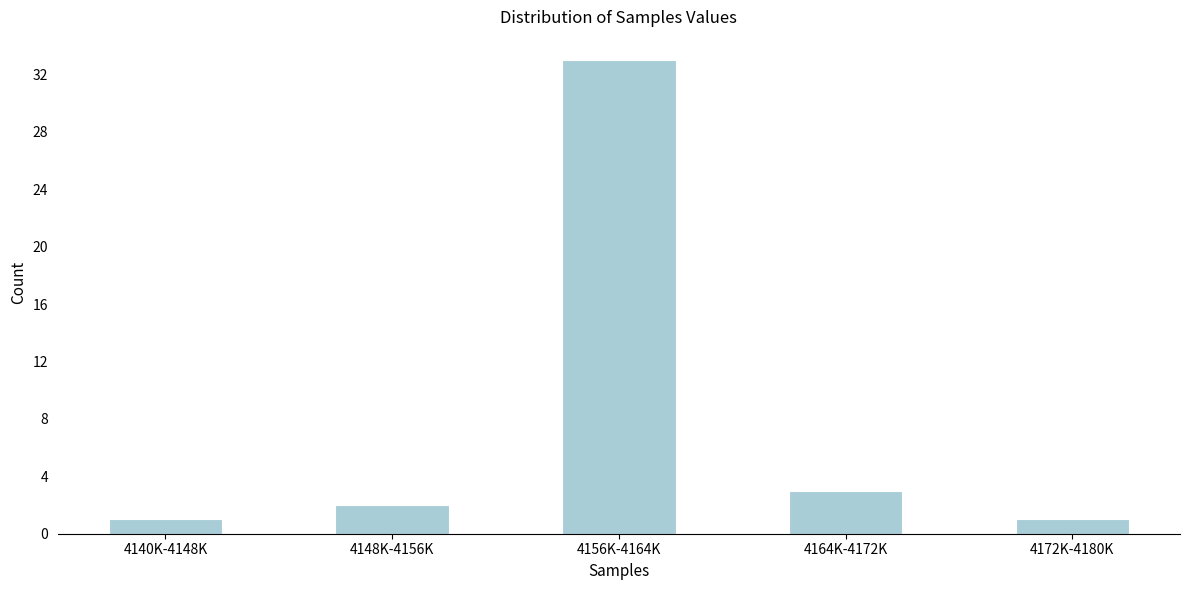

Reading left to right, what are all the values shown in this chart?

4140K-4148K=1	4148K-4156K=2	4156K-4164K=33	4164K-4172K=3	4172K-4180K=1